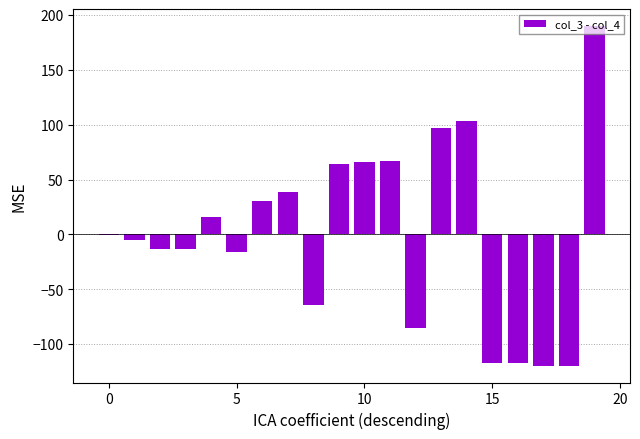

What is the greatest value displayed?

189.7